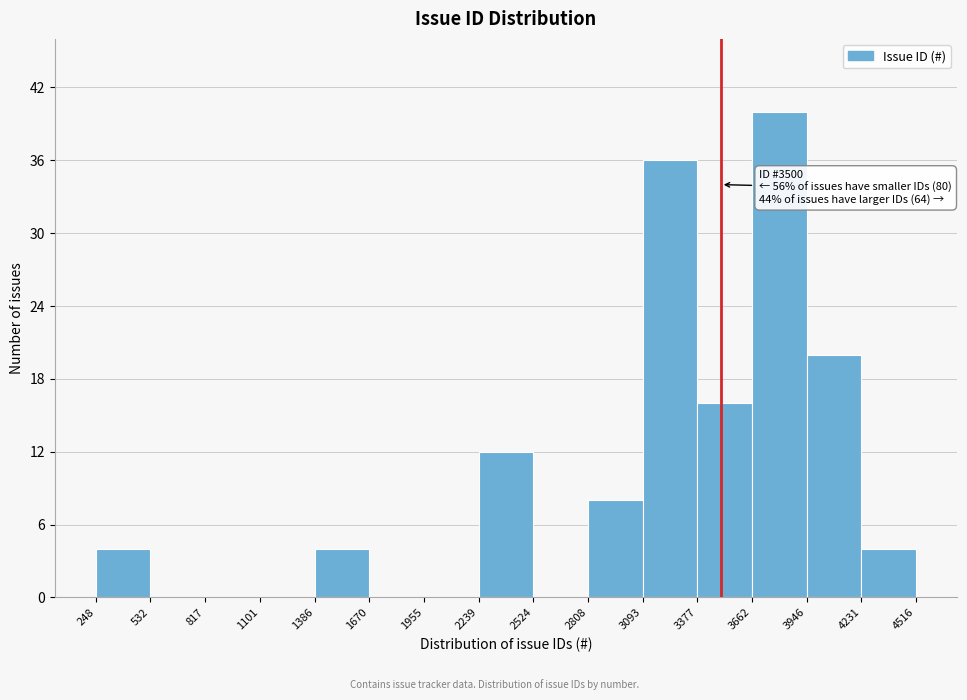

Which range on the x-axis has the tallest bar?

3662 to 3946